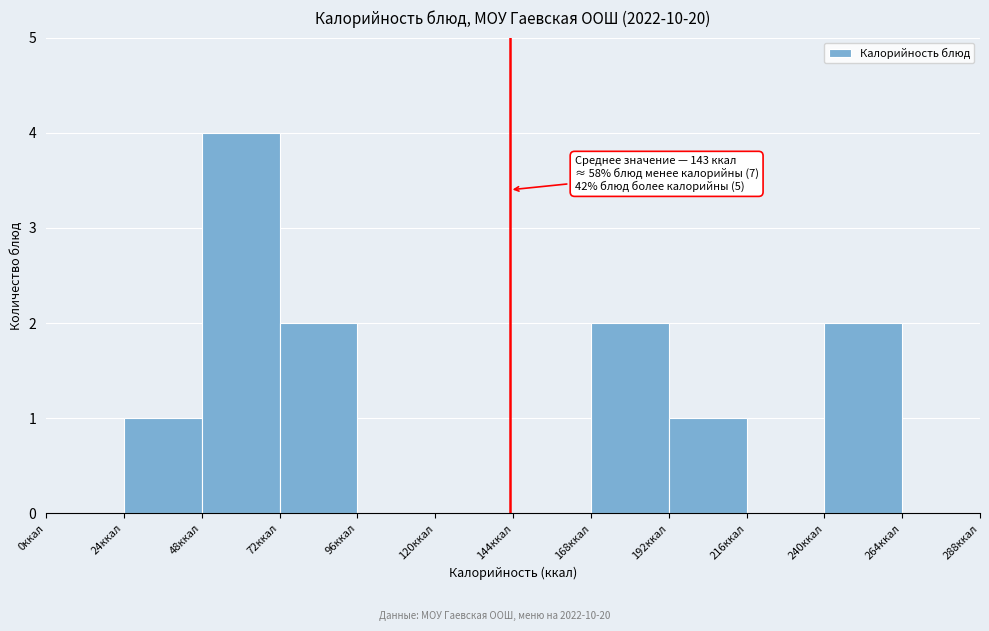

Which range on the x-axis has the tallest bar?

48 to 72